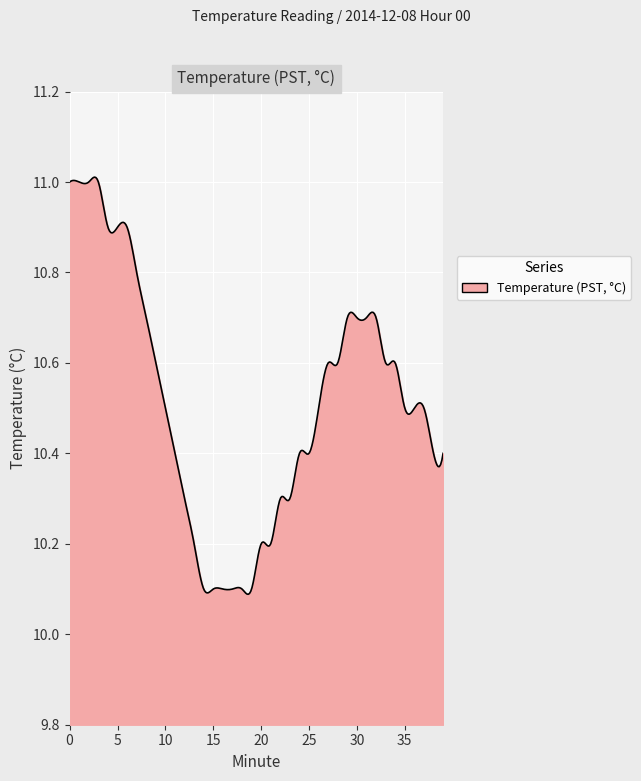

What is the smallest value displayed?

10.1